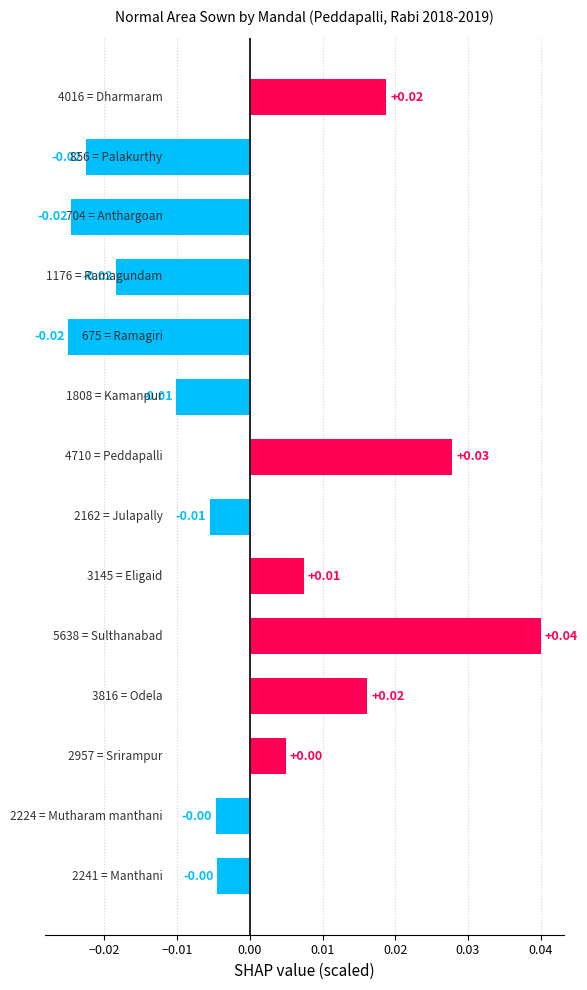

Count the number of categories in the chart.

14